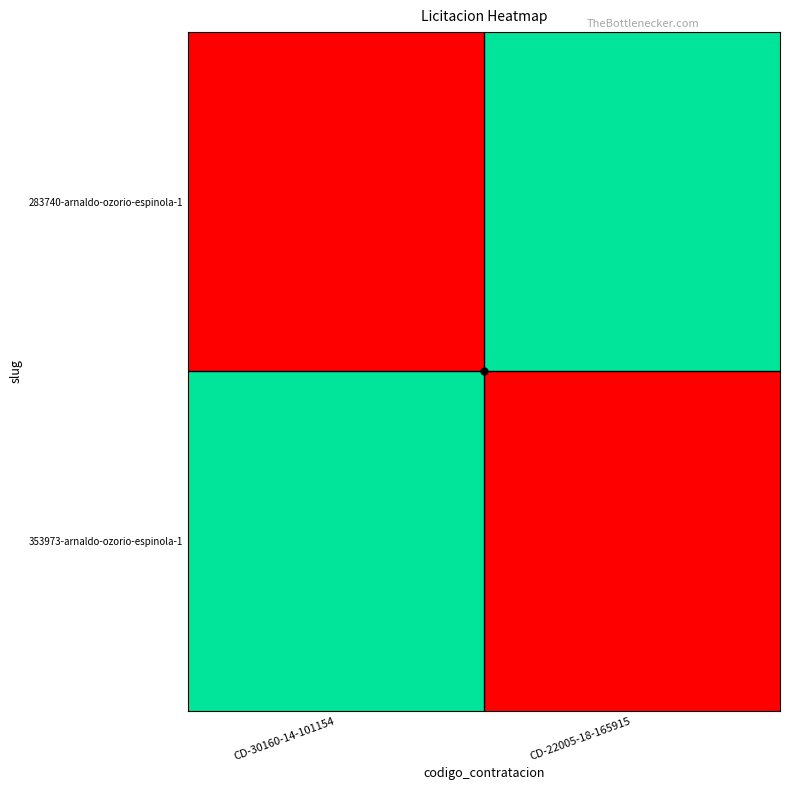

Reading left to right, transcribe all the data shown in this chart.

283740-arnaldo-ozorio-espinola-1: CD-30160-14-101154=283740	CD-22005-18-165915=353973
353973-arnaldo-ozorio-espinola-1: CD-30160-14-101154=353973	CD-22005-18-165915=283740